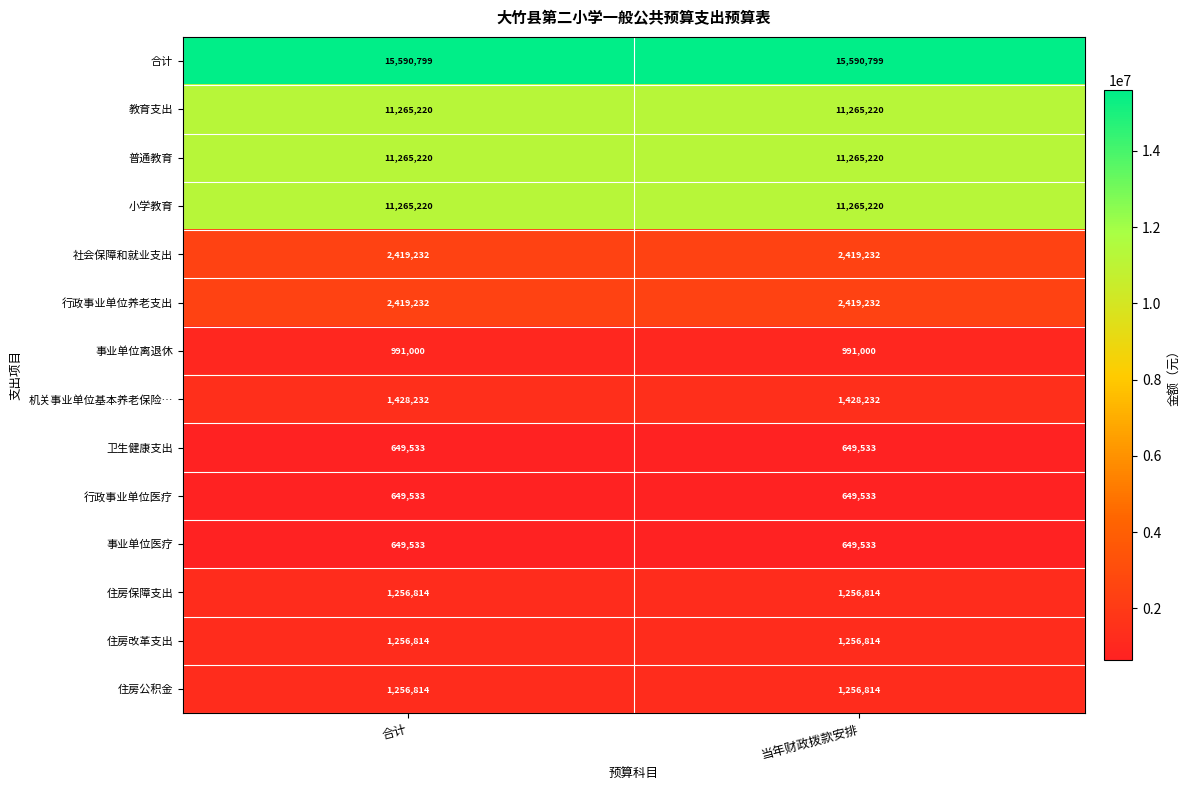

Reading right to left, transcribe all the data shown in this chart.

合计: 15590799	15590799
教育支出: 11265220	11265220
普通教育: 11265220	11265220
小学教育: 11265220	11265220
社会保障和就业支出: 2419232	2419232
行政事业单位养老支出: 2419232	2419232
事业单位离退休: 991000	991000
机关事业单位基本养老保险…: 1428232	1428232
卫生健康支出: 649533	649533
行政事业单位医疗: 649533	649533
事业单位医疗: 649533	649533
住房保障支出: 1256814	1256814
住房改革支出: 1256814	1256814
住房公积金: 1256814	1256814